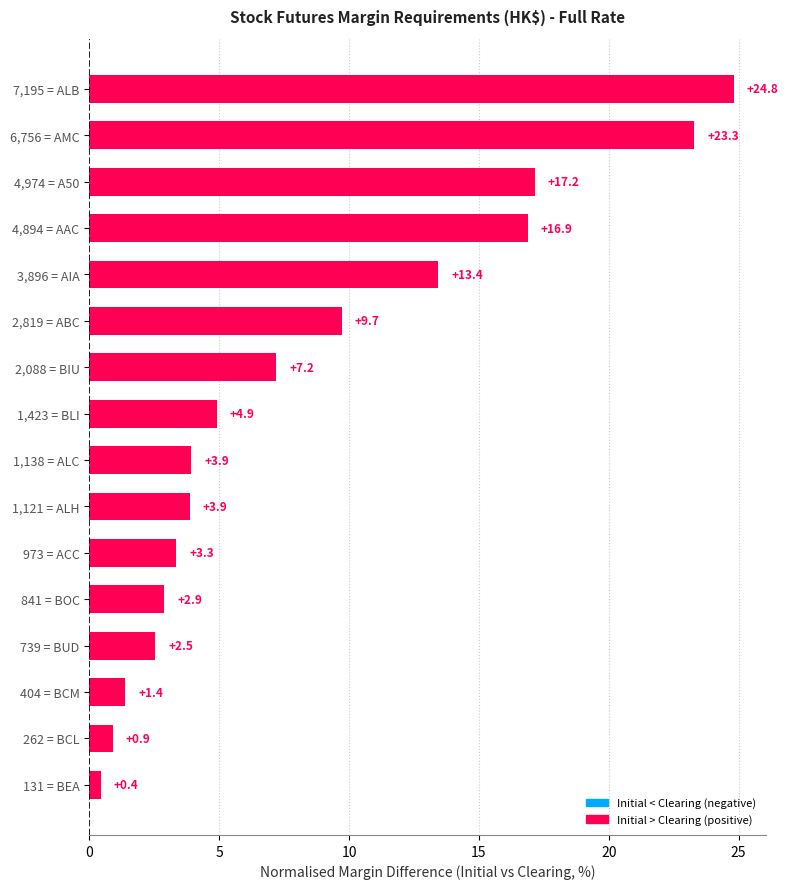

What value does the data have at 739 = BUD?

2.5